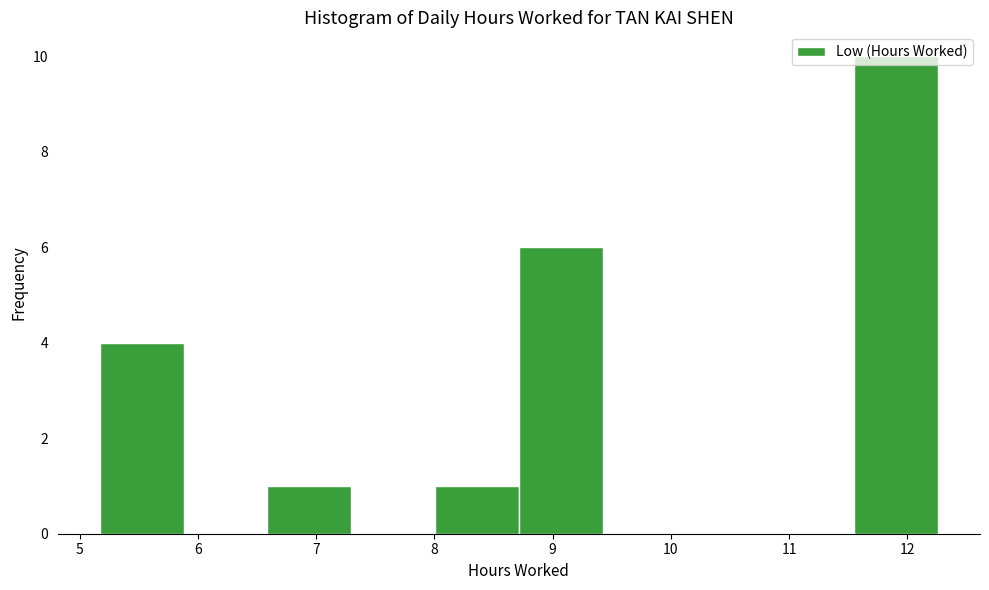

Over which range of the x-axis is the bar tallest?

11.6 to 12.3